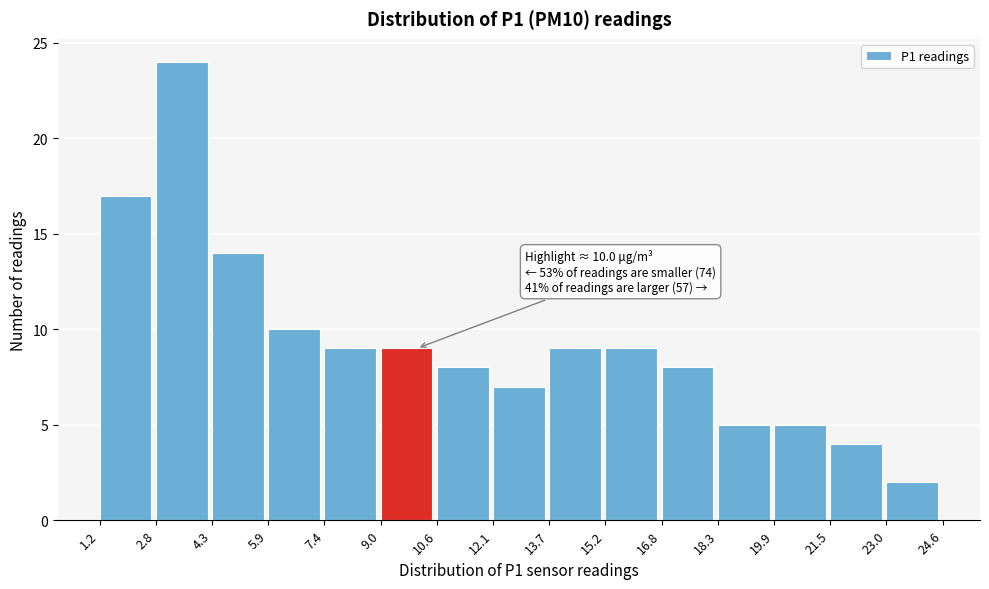

Which range on the x-axis has the tallest bar?

2.8 to 4.3